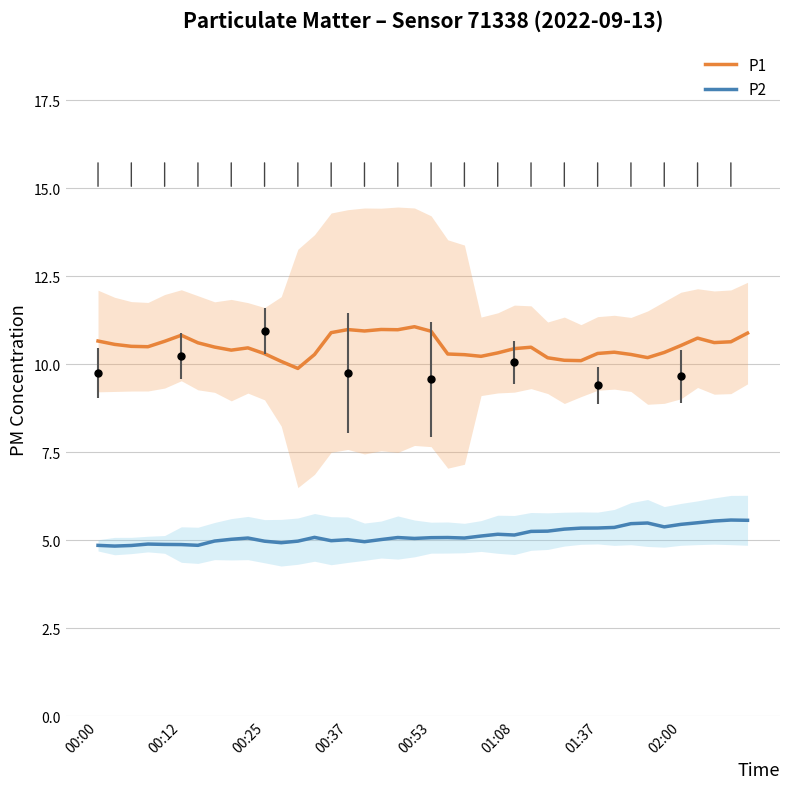

What is the highest value of the P2 series?

5.6